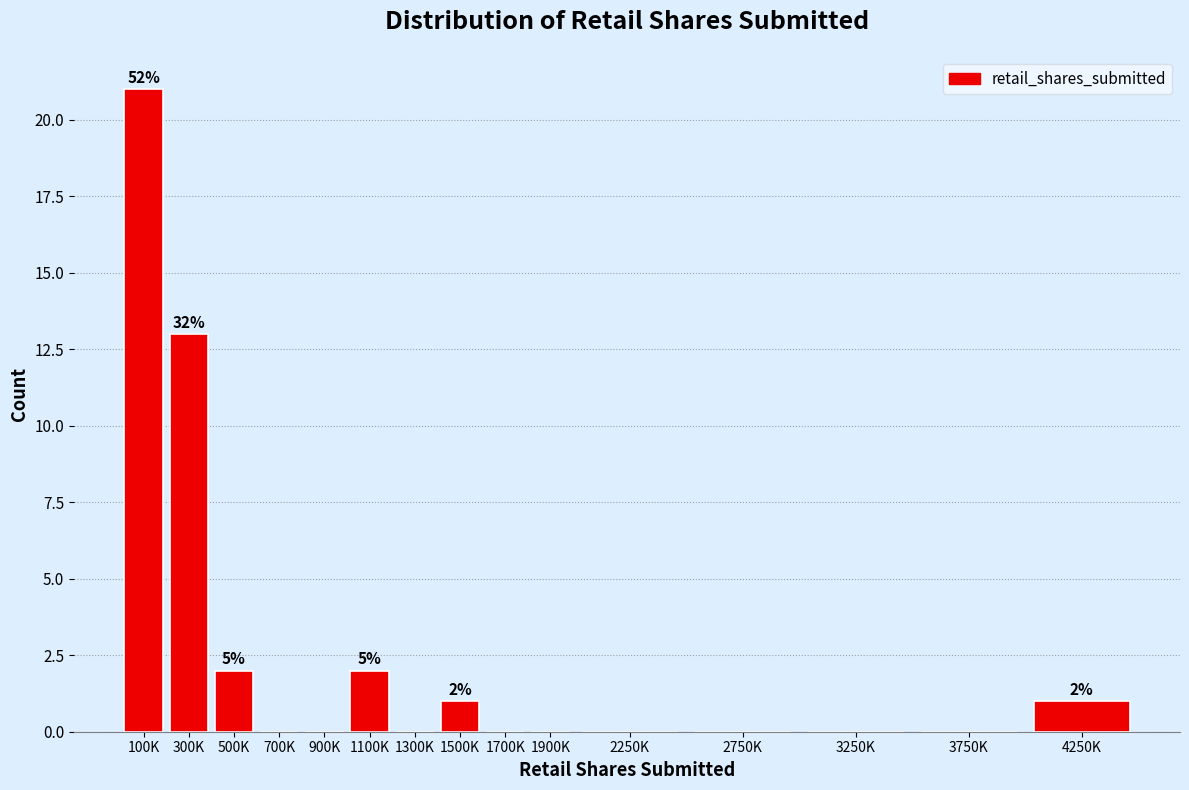

Reading left to right, list all the values displayed in this chart.

100K=21	300K=13	500K=2	700K=0	900K=0	1100K=2	1300K=0	1500K=1	1700K=0	1900K=0	2250K=0	2750K=0	3250K=0	3750K=0	4250K=1